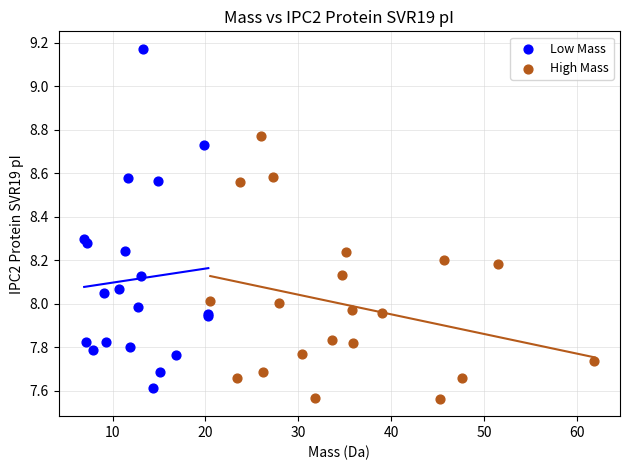

Which series reaches the maximum Y coordinate?

Low Mass